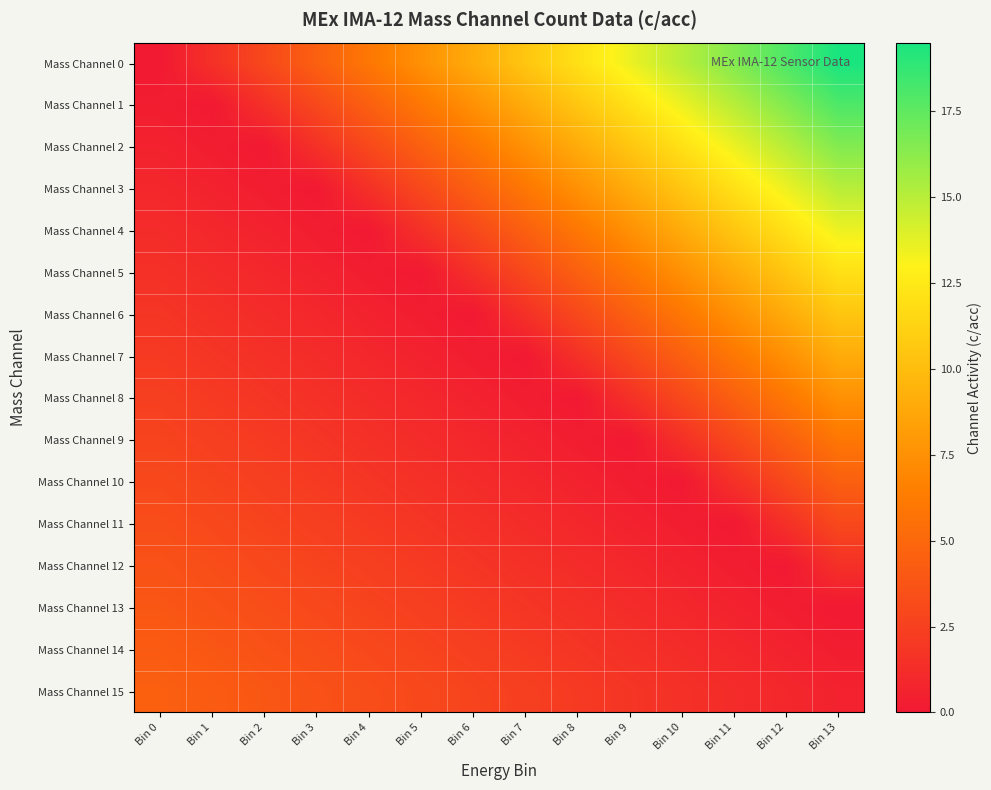

Between Bin 8 and Bin 2, which is larger?

Bin 8